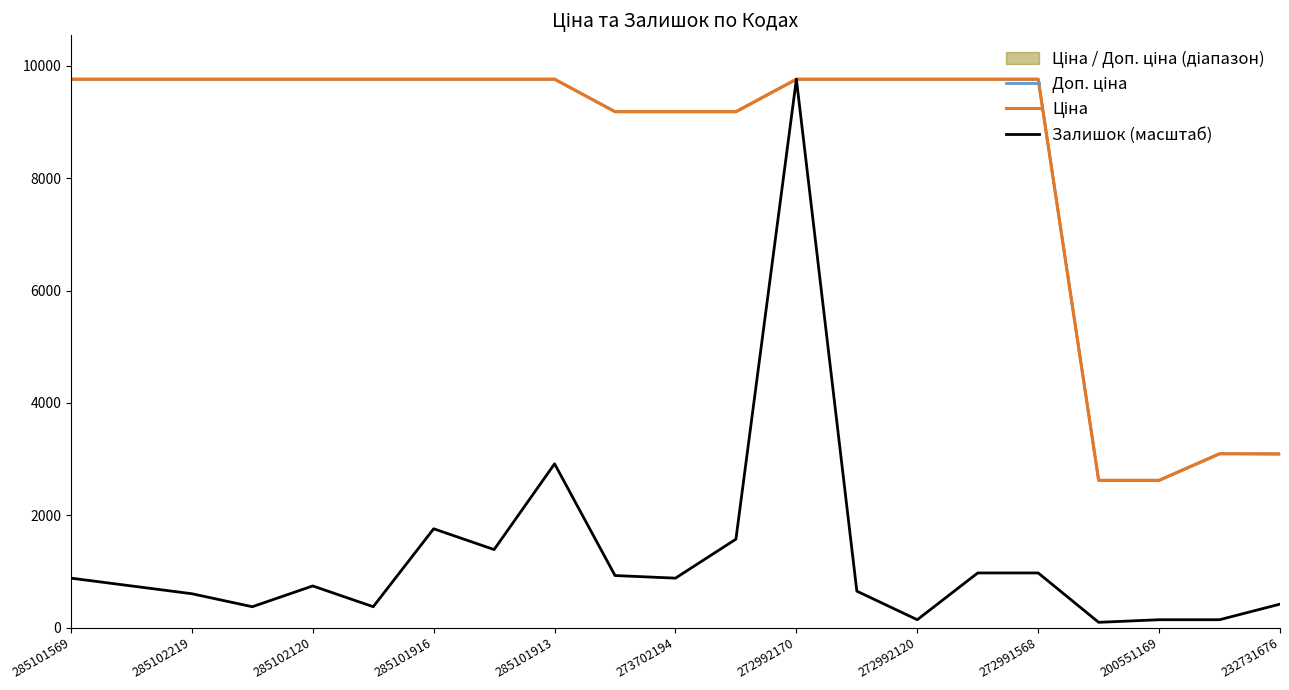

Reading left to right, transcribe all the data shown in this chart.

Доп. ціна: 9764.4	9764.4	9764.4	9764.4	9764.4	9764.4	9764.4	9764.4	9764.4	9185.9	9185.9	9185.9	9764.4	9764.4	9764.4	9764.4	9764.4	2621.0	2621.0	3095.0	3091.0
Ціна: 9764.4	9764.4	9764.4	9764.4	9764.4	9764.4	9764.4	9764.4	9764.4	9185.9	9185.9	9185.9	9764.4	9764.4	9764.4	9764.4	9764.4	2621.3	2621.3	3094.7	3091.2
Залишок (масштаб): 879.3	740.4	601.6	370.2	740.4	370.2	1758.5	1388.3	2915.4	925.5	879.3	1573.4	9764.4	647.9	138.8	971.8	971.8	92.6	138.8	138.8	416.5